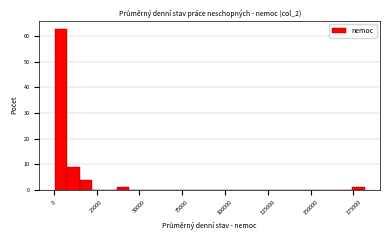

Around what value on the x-axis is the tallest bar? Give the approximate position of its centre, as read against the axis.

5000